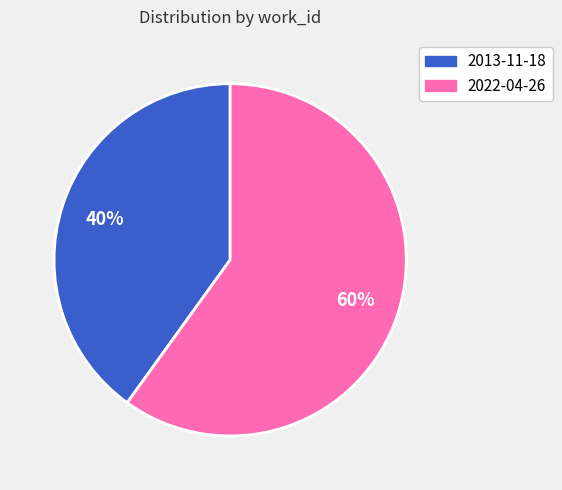

Rank the categories by value from highest to lowest.

2022-04-26, 2013-11-18